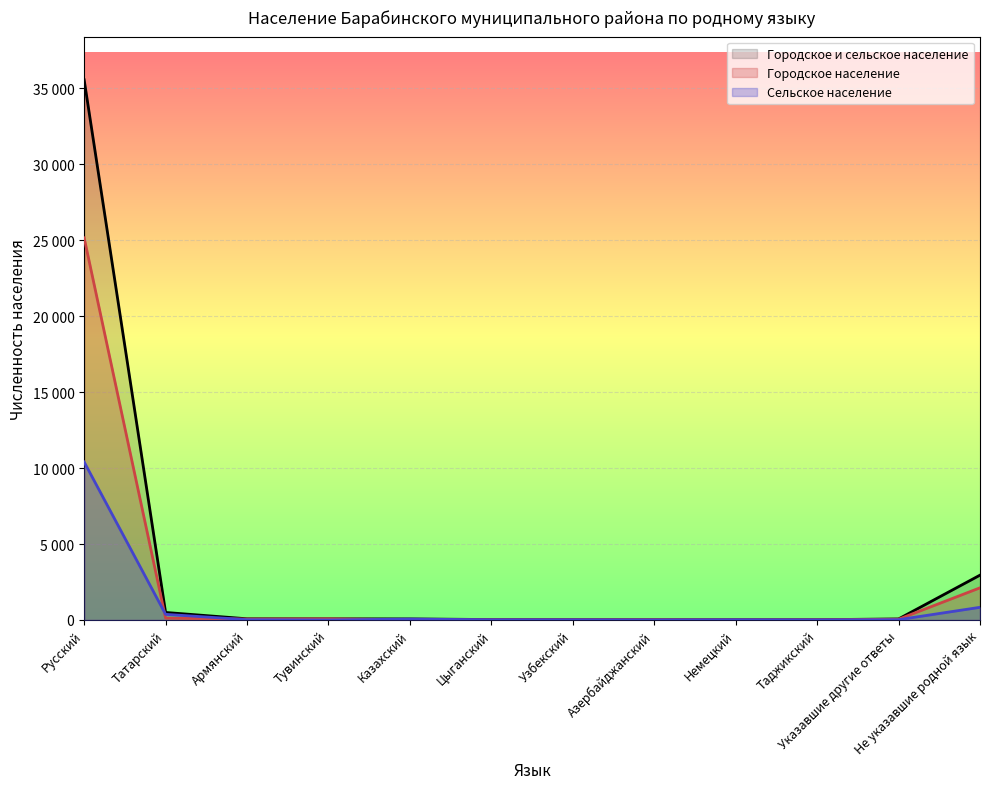

Is the value of Сельское население at Русский greater than the value of Городское и сельское население at Казахский?

Yes